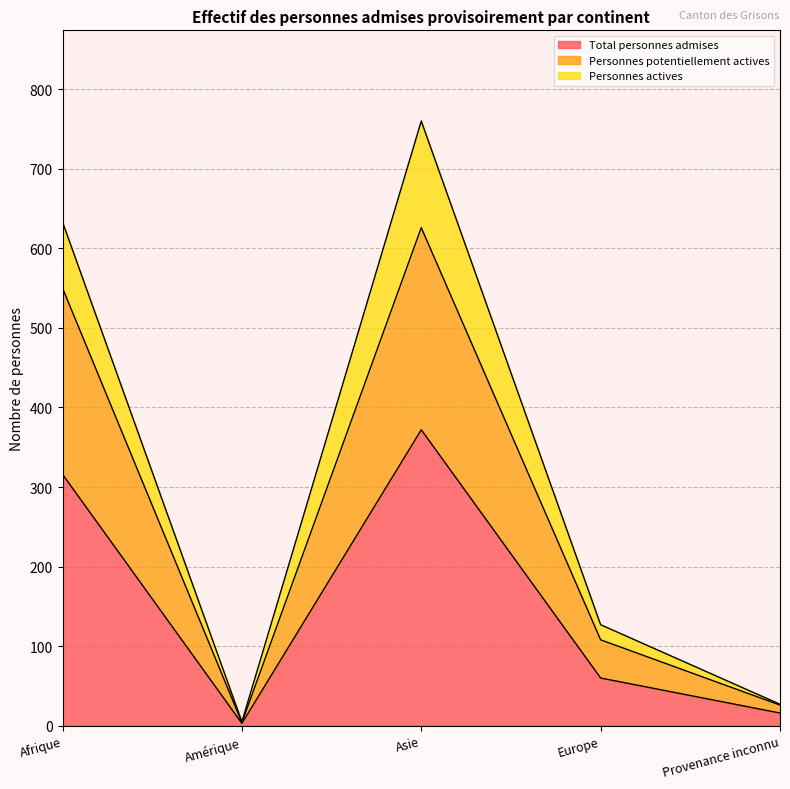

What are all the series names shown in the legend?

Total personnes admises, Personnes potentiellement actives, Personnes actives